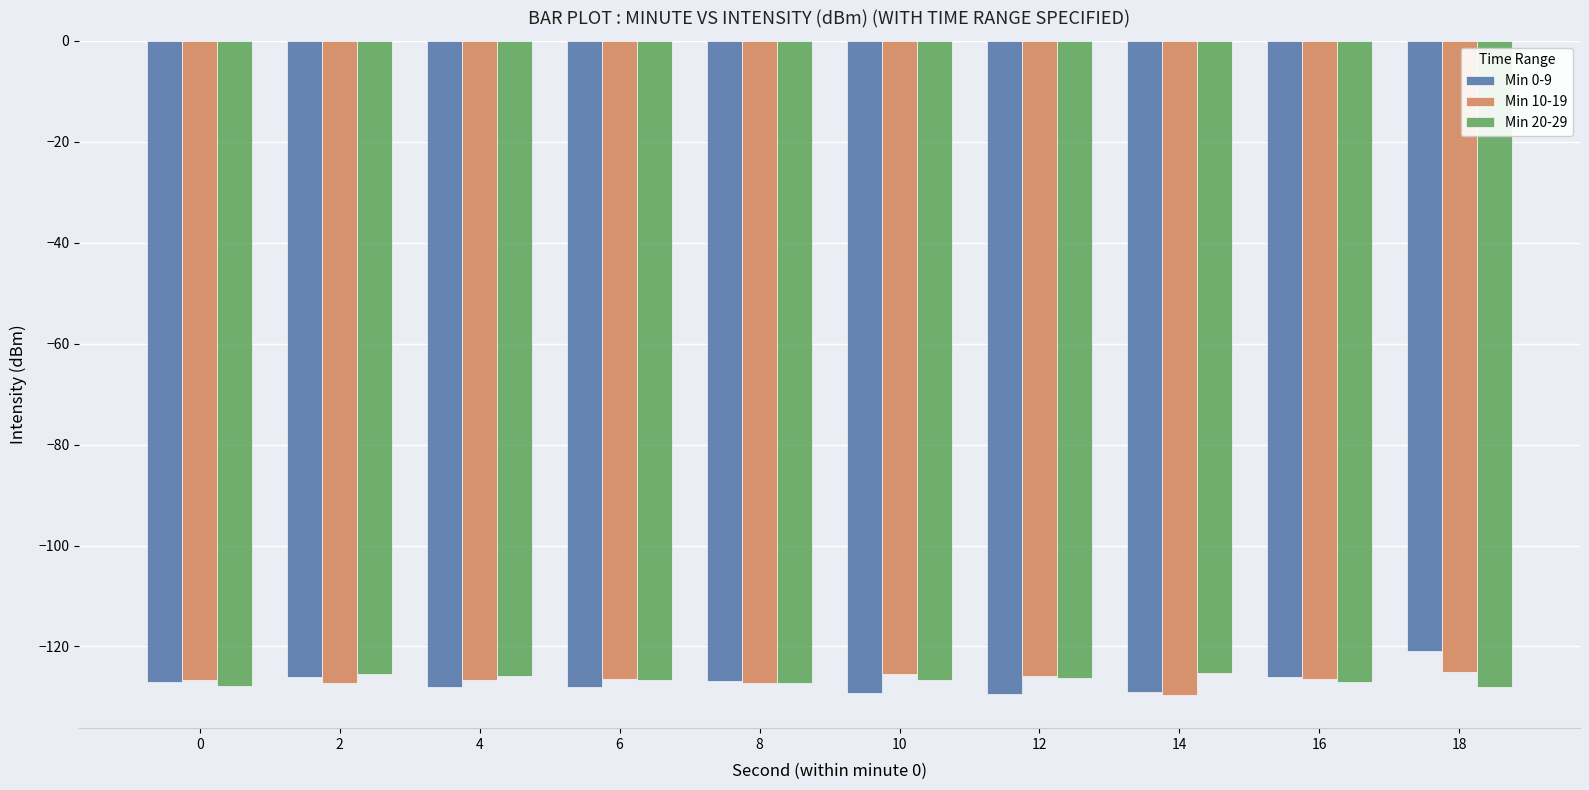

The Min 20-29 series shows -213.6 at 8. True or false?

False